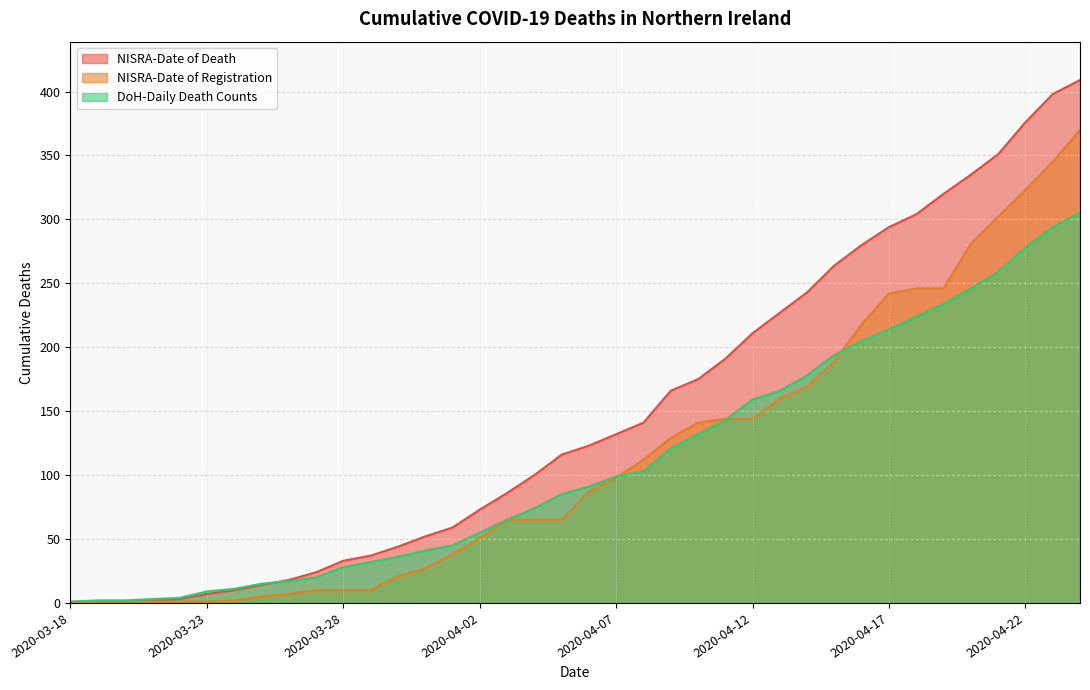

Reading left to right, transcribe all the data shown in this chart.

NISRA-Date of Death: 2020-03-18=1	2020-03-19=1	2020-03-20=1	2020-03-21=2	2020-03-22=3	2020-03-23=7	2020-03-24=10	2020-03-25=14	2020-03-26=18	2020-03-27=24	2020-03-28=33	2020-03-29=37	2020-03-30=44	2020-03-31=52	2020-04-01=59	2020-04-02=73	2020-04-03=86	2020-04-04=100	2020-04-05=116	2020-04-06=123	2020-04-07=132	2020-04-08=141	2020-04-09=166	2020-04-10=175	2020-04-11=191	2020-04-12=211	2020-04-13=227	2020-04-14=243	2020-04-15=264	2020-04-16=280	2020-04-17=294	2020-04-18=304	2020-04-19=320	2020-04-20=335	2020-04-21=351	2020-04-22=376	2020-04-23=398	2020-04-24=409
NISRA-Date of Registration: 2020-03-18=0	2020-03-19=1	2020-03-20=1	2020-03-21=1	2020-03-22=1	2020-03-23=1	2020-03-24=2	2020-03-25=5	2020-03-26=7	2020-03-27=10	2020-03-28=10	2020-03-29=10	2020-03-30=21	2020-03-31=27	2020-04-01=38	2020-04-02=51	2020-04-03=65	2020-04-04=65	2020-04-05=65	2020-04-06=87	2020-04-07=98	2020-04-08=112	2020-04-09=129	2020-04-10=141	2020-04-11=144	2020-04-12=144	2020-04-13=160	2020-04-14=169	2020-04-15=189	2020-04-16=218	2020-04-17=242	2020-04-18=246	2020-04-19=246	2020-04-20=281	2020-04-21=302	2020-04-22=323	2020-04-23=345	2020-04-24=370
DoH-Daily Death Counts: 2020-03-18=1	2020-03-19=2	2020-03-20=2	2020-03-21=3	2020-03-22=4	2020-03-23=9	2020-03-24=11	2020-03-25=15	2020-03-26=17	2020-03-27=20	2020-03-28=28	2020-03-29=32	2020-03-30=36	2020-03-31=41	2020-04-01=45	2020-04-02=55	2020-04-03=65	2020-04-04=74	2020-04-05=85	2020-04-06=91	2020-04-07=99	2020-04-08=103	2020-04-09=121	2020-04-10=132	2020-04-11=143	2020-04-12=159	2020-04-13=166	2020-04-14=178	2020-04-15=194	2020-04-16=205	2020-04-17=214	2020-04-18=224	2020-04-19=234	2020-04-20=246	2020-04-21=259	2020-04-22=278	2020-04-23=294	2020-04-24=305